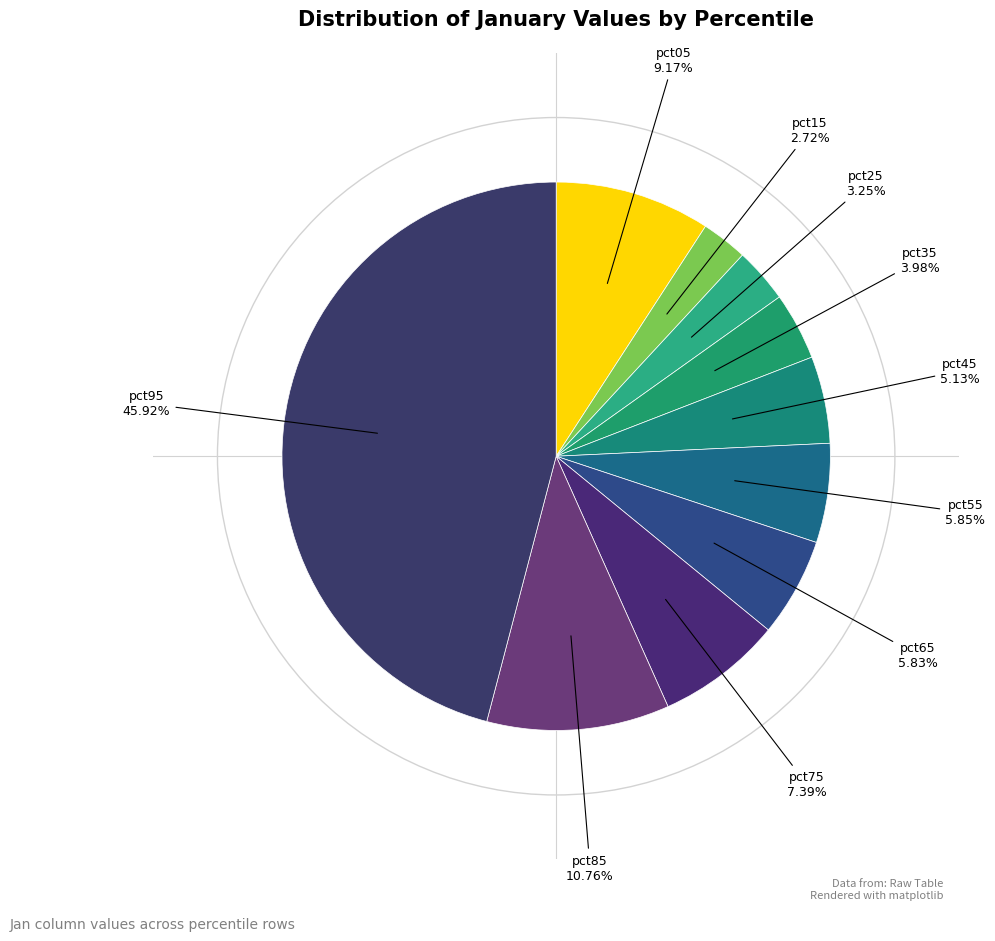

How many segments does this pie chart have?

10